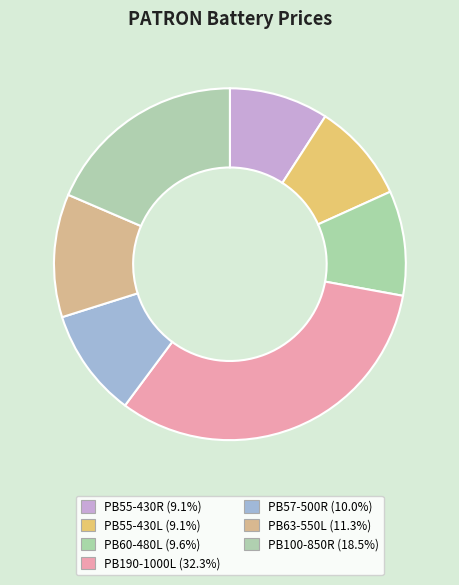

How many segments does this pie chart have?

7